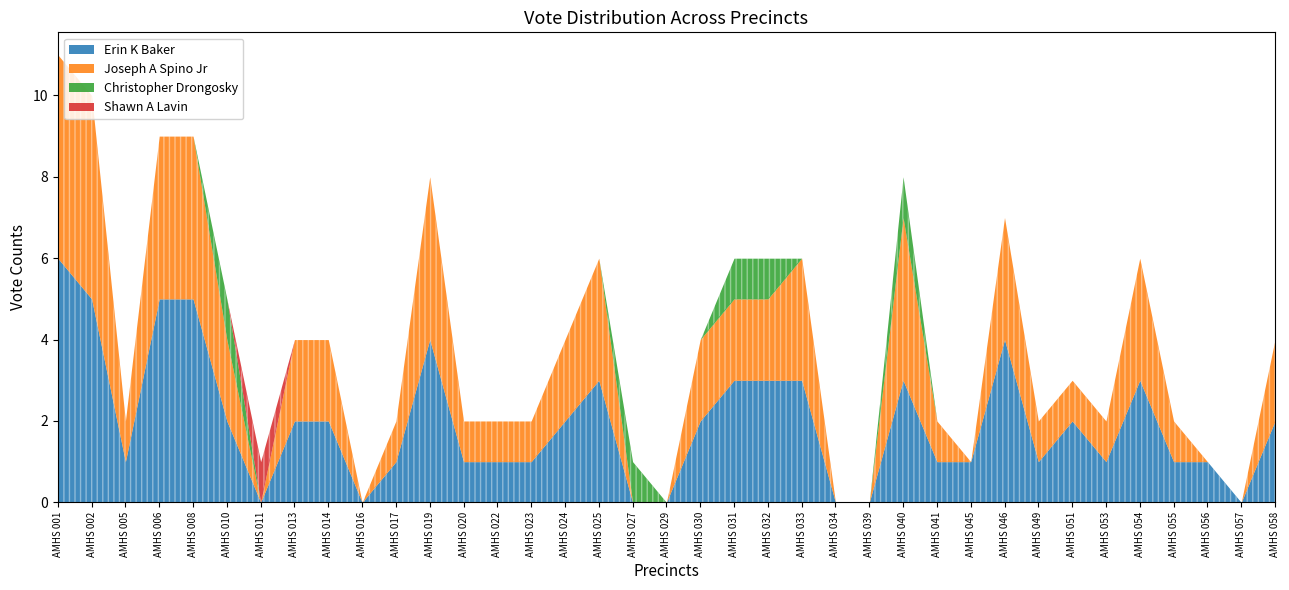

True or false: Shawn A Lavin has more than 0 points higher than both neighbors.

True